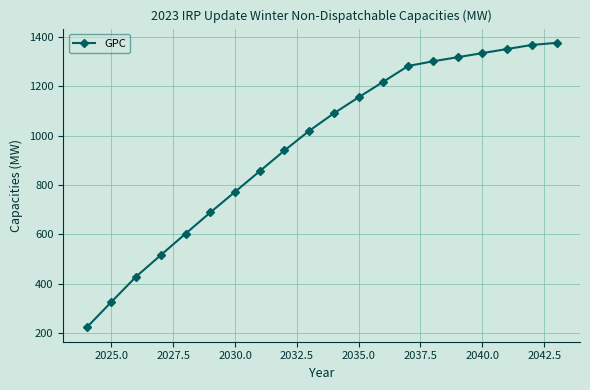

What is the value of the 8th point from the left?

856.6